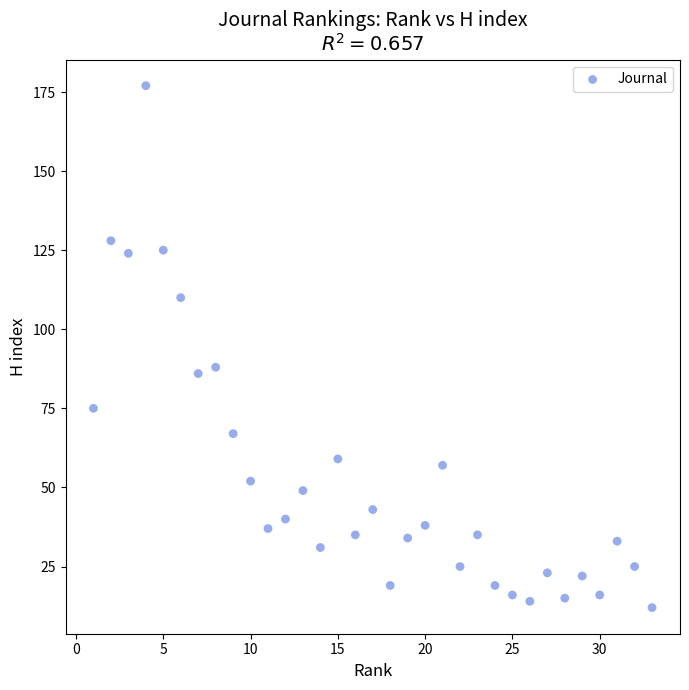

What Y value in the scatter plot is closest to 94?

88